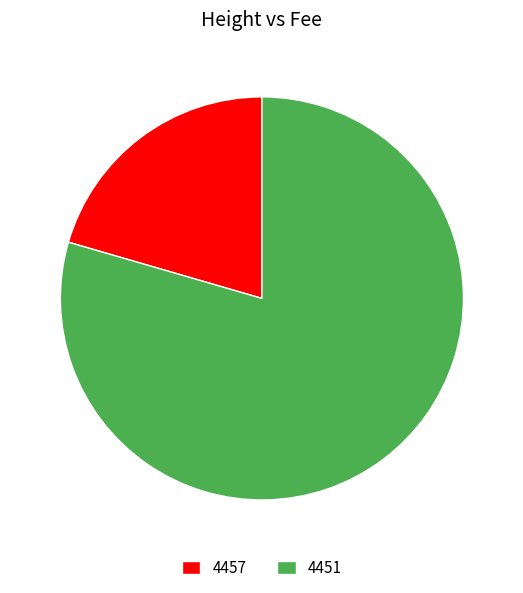

Rank the categories by value from highest to lowest.

4451, 4457